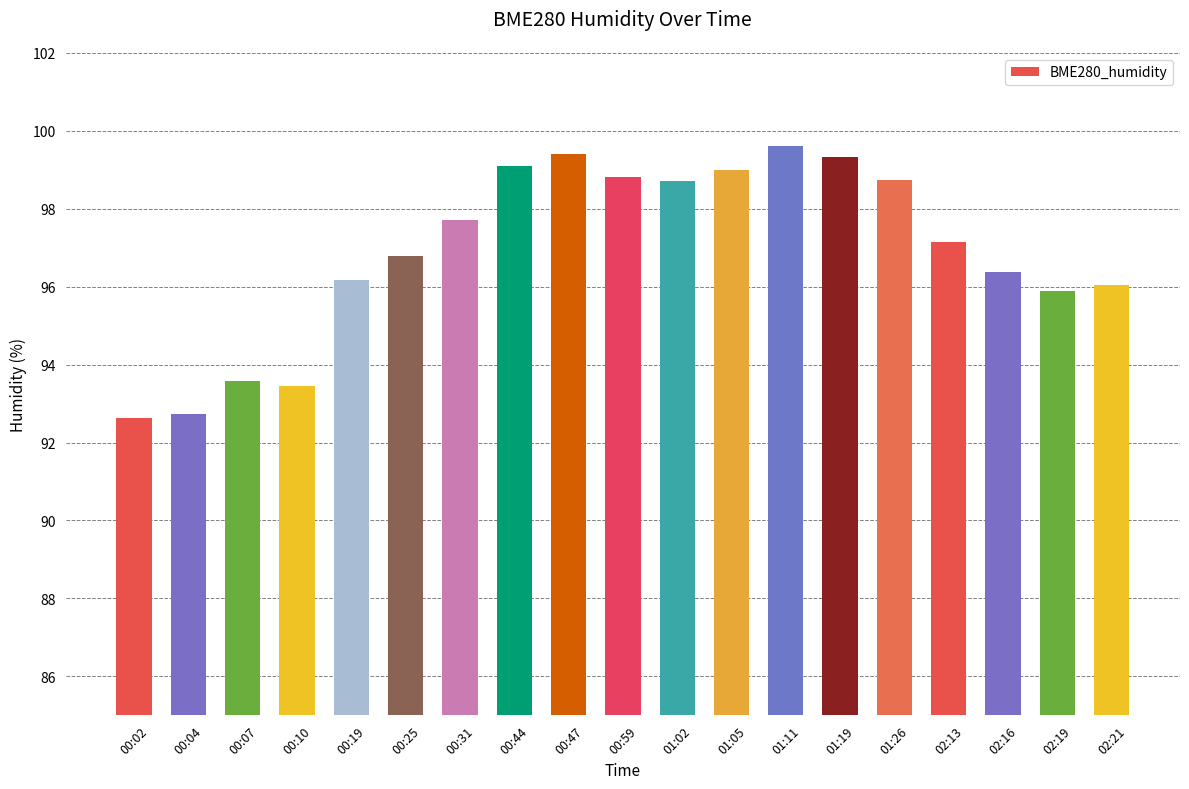

What is the difference between the values at 00:47 and 00:25?

2.6